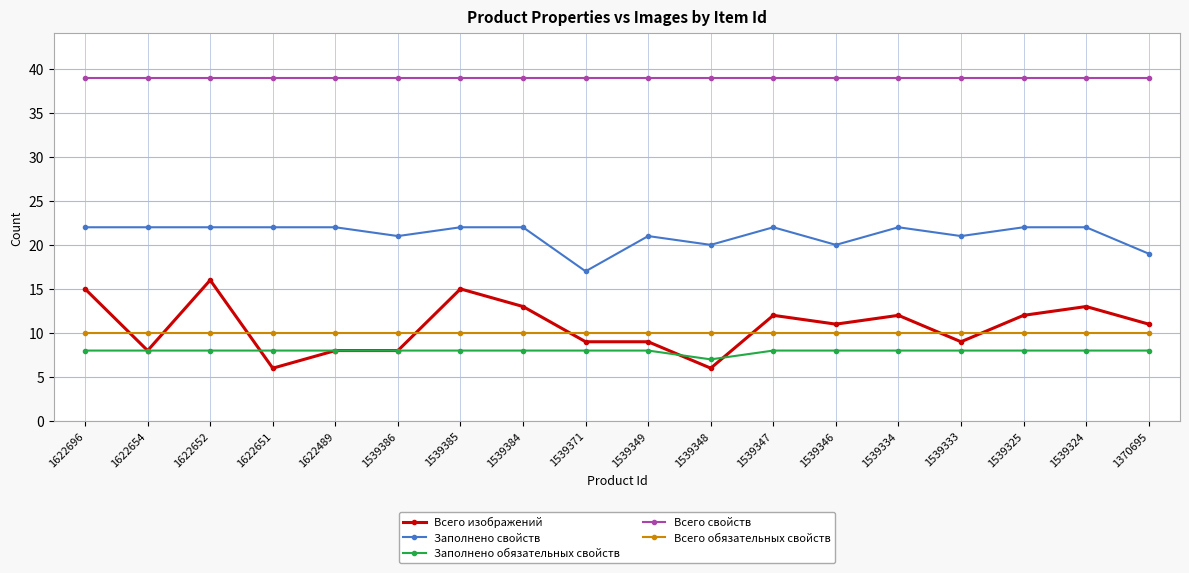

Rank the series by their maximum value, from lowest to highest.

Заполнено обязательных свойств, Всего обязательных свойств, Всего изображений, Заполнено свойств, Всего свойств